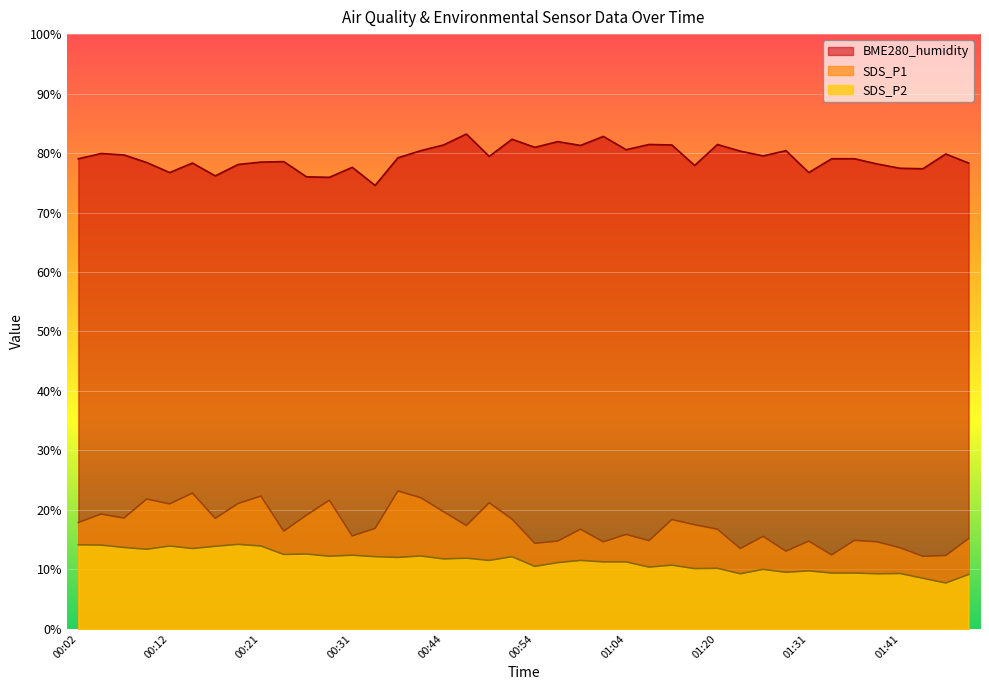

How many values in the SDS_P2 series exceed 11?

24